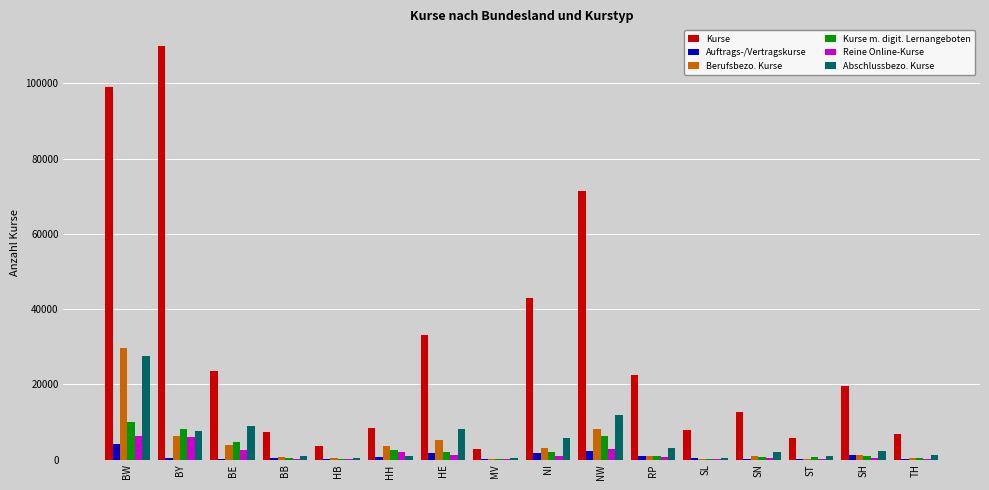

What is the sum of all Reine Online-Kurse values?

23911